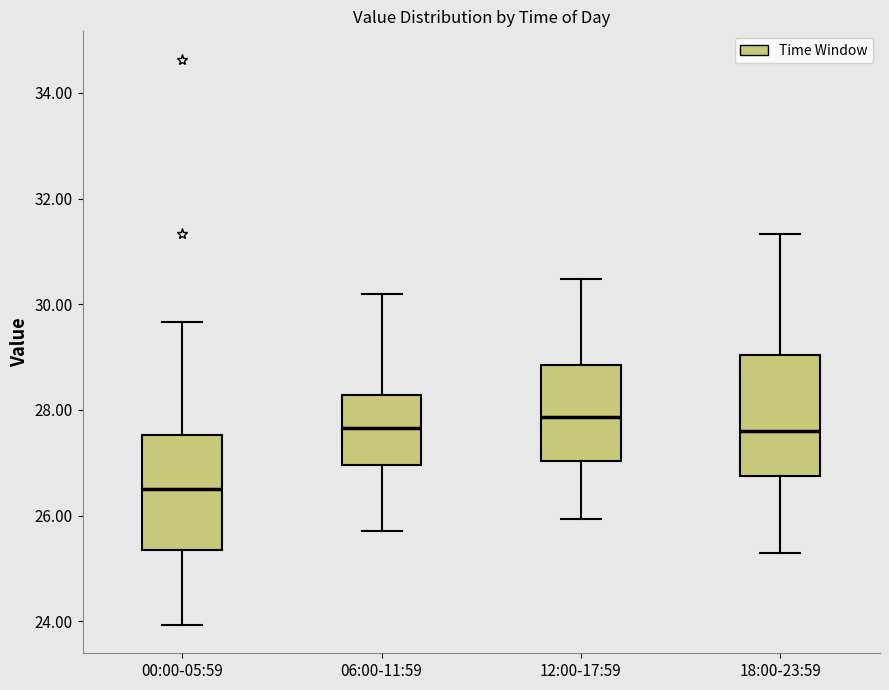

Reading left to right, read every box against the y-axis: the position of its median line, the range the box covers, and the ends of its whiskers. The values are not printed on the chart, so give them approximately, as read against the axis.

00:00-05:59: median 26.6, box 25.4 to 27.6, whiskers 24.0 to 29.6
06:00-11:59: median 27.6, box 27.0 to 28.2, whiskers 25.8 to 30.2
12:00-17:59: median 27.8, box 27.0 to 28.8, whiskers 26.0 to 30.4
18:00-23:59: median 27.6, box 26.8 to 29.0, whiskers 25.4 to 31.4